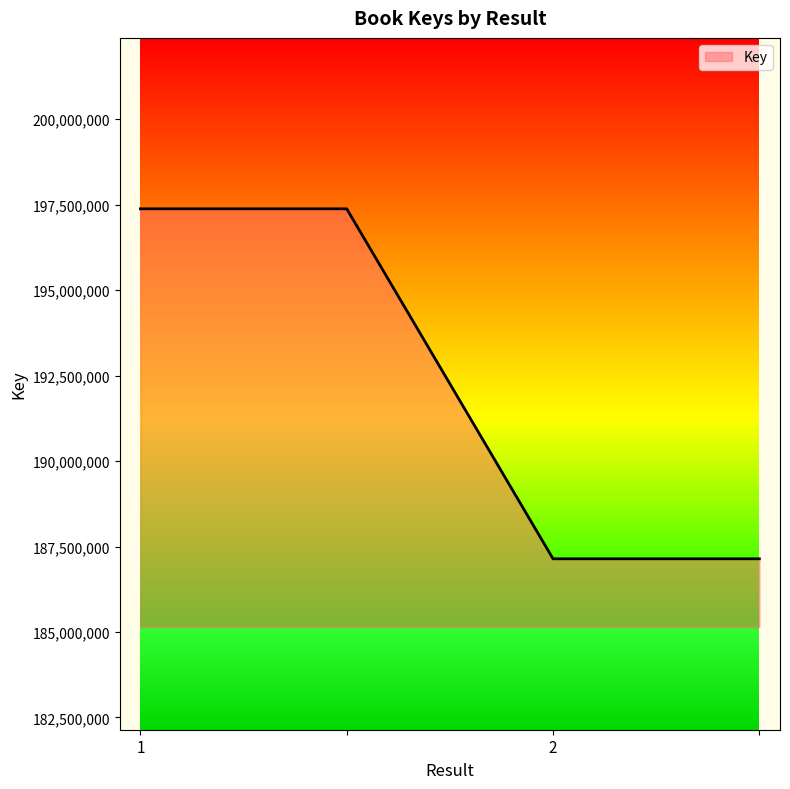

What is the sum of all values?

769043182